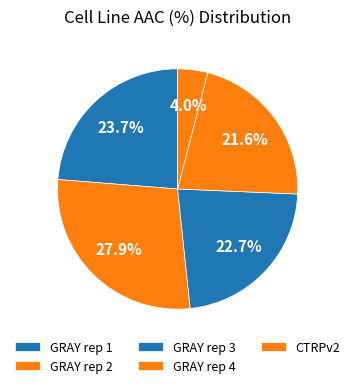

Is it true that GRAY rep 2 is 16% of the pie?

False